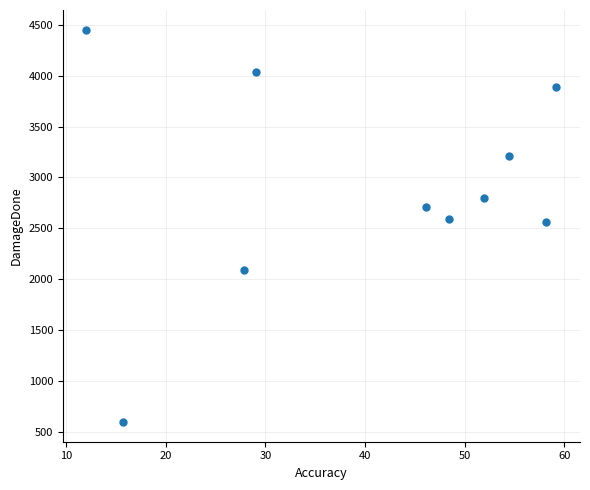

What is the average Y value?

2895